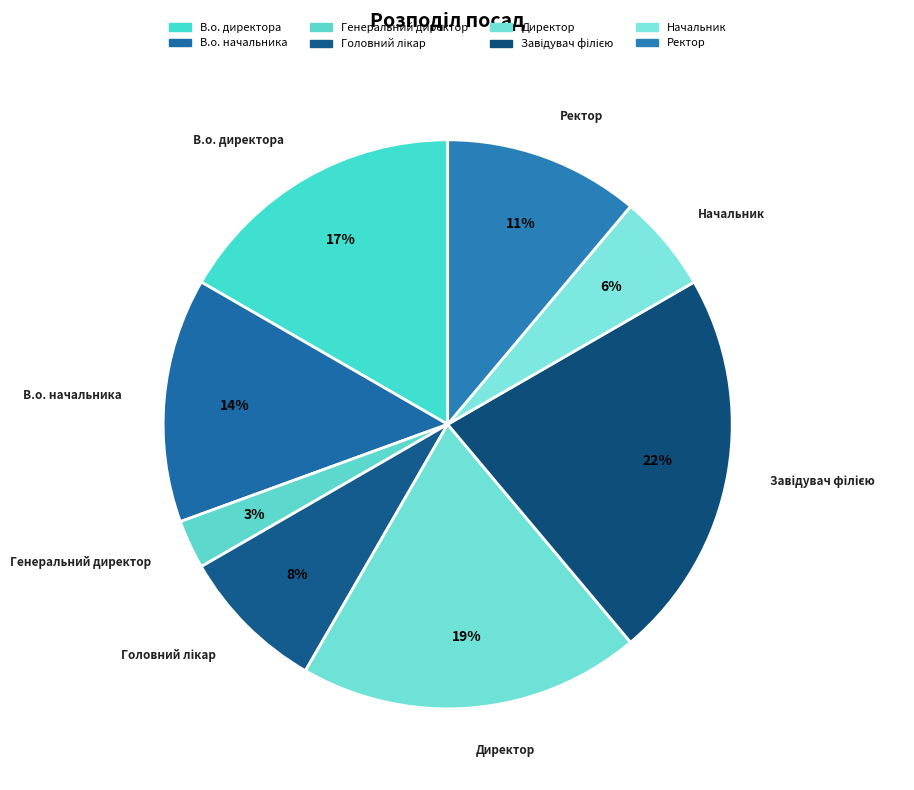

Between В.о. начальника and Начальник, which is larger?

В.о. начальника